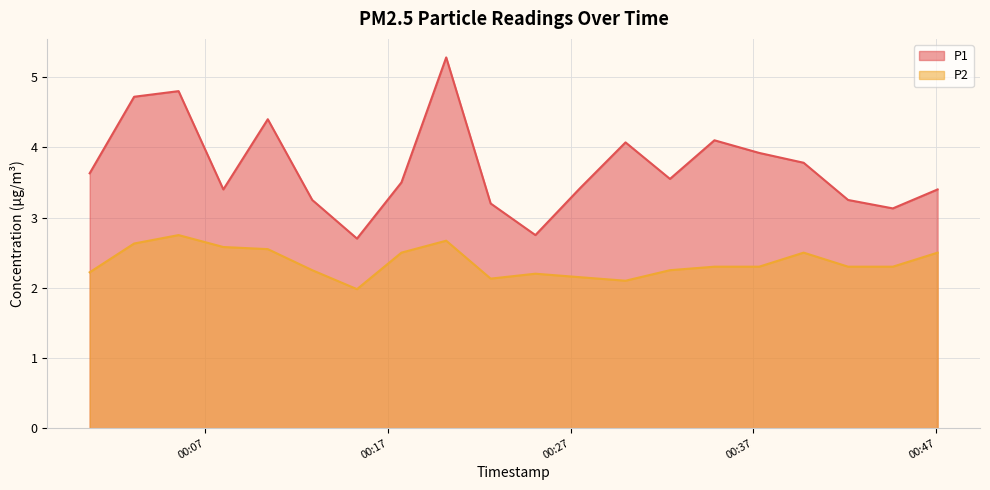

Which series has the largest range (max minus min)?

P1